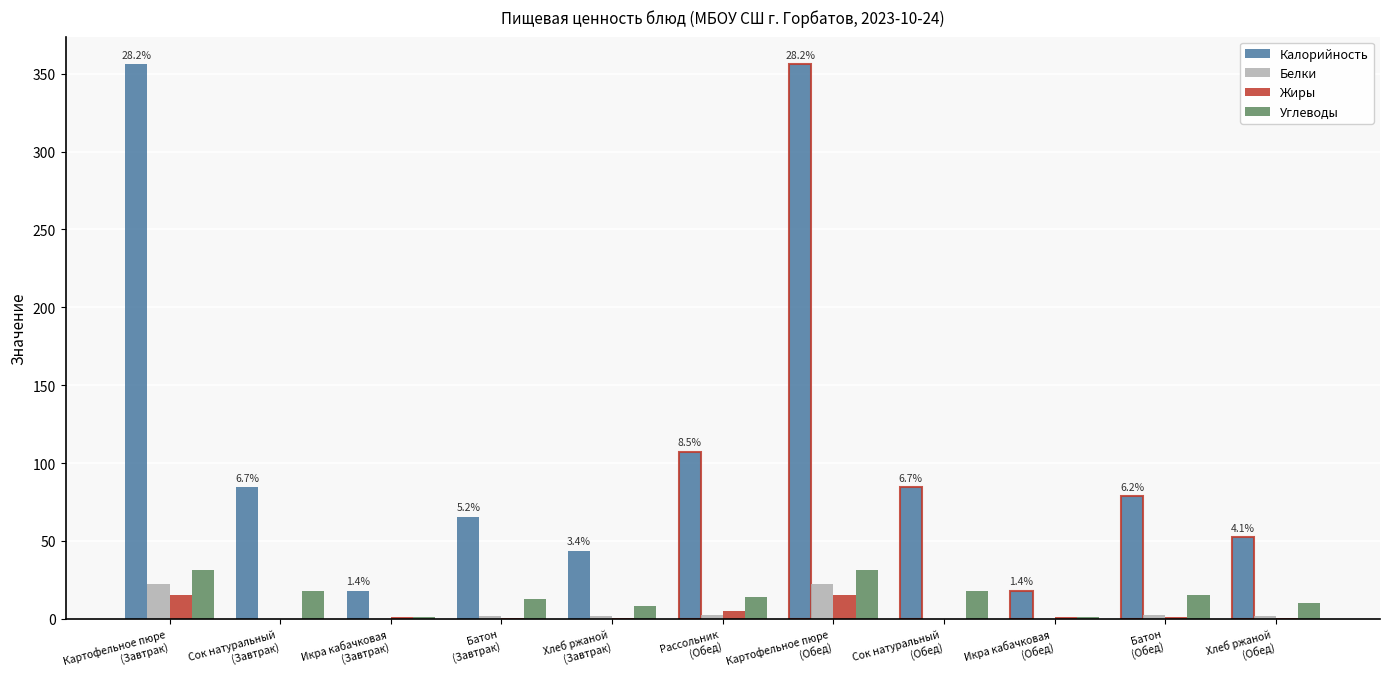

What is the maximum value shown in the chart?

356.0